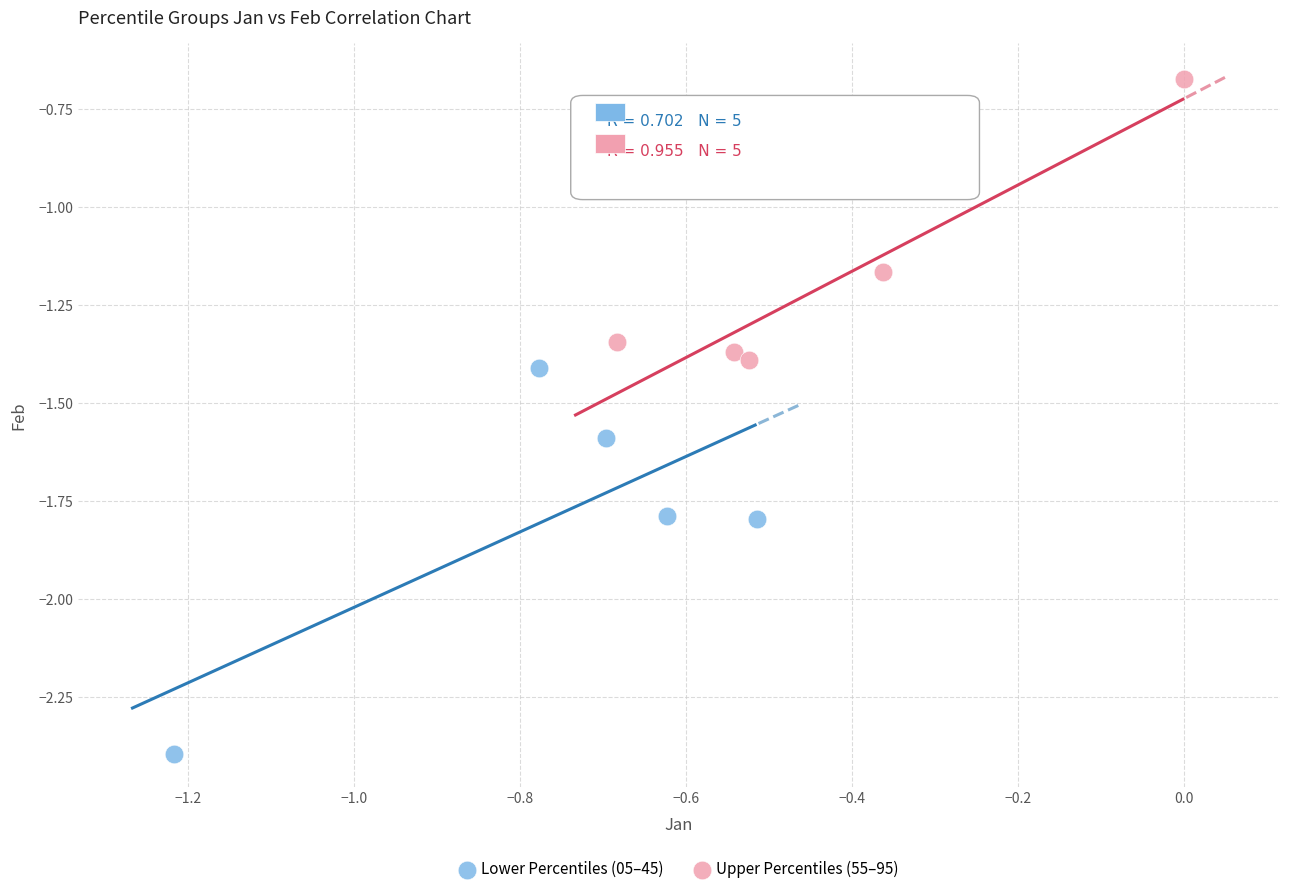

Which series reaches the maximum Y coordinate?

Upper Percentiles (55–95)